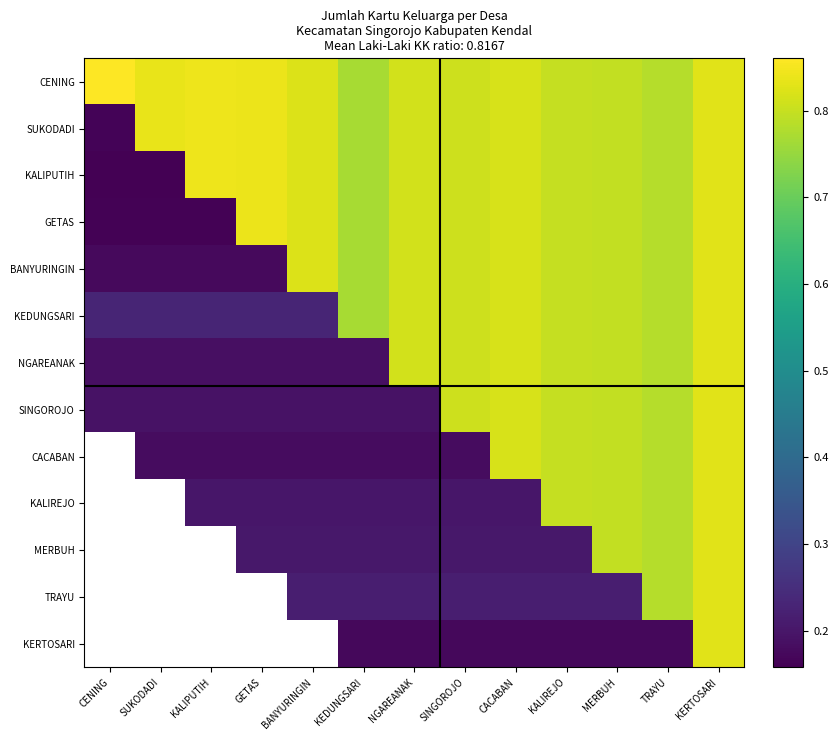

What is the difference between the highest and lowest values at BANYURINGIN?

0.7